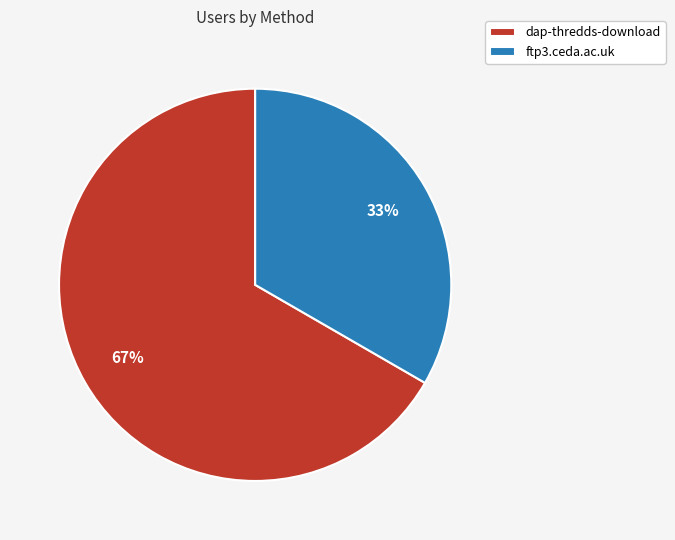

Does any single category account for the majority?

Yes